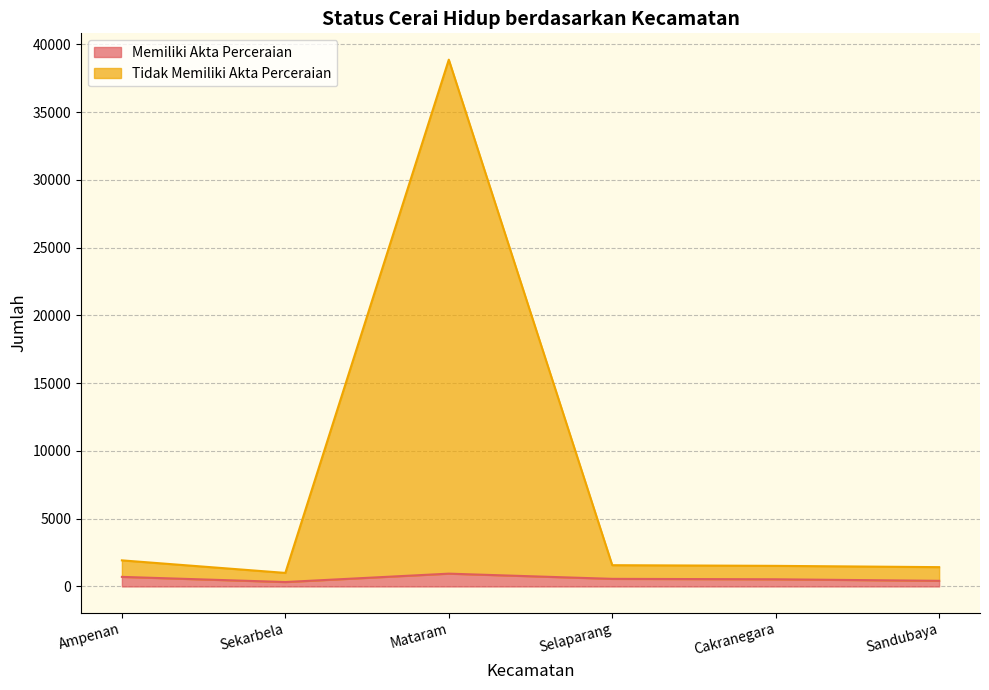

The Memiliki Akta Perceraian series shows 554 at Sandubaya. True or false?

False